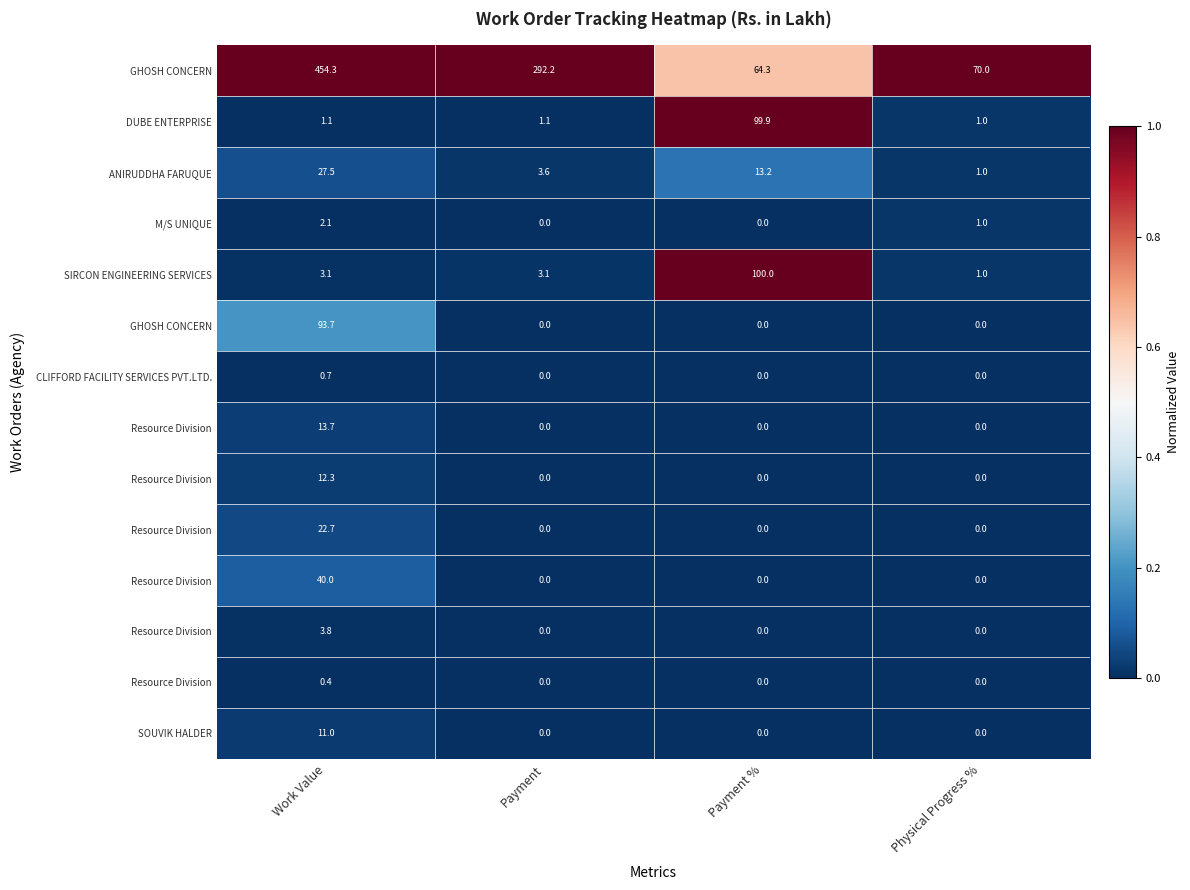

Which has a higher value, Payment % or Work Value?

Work Value